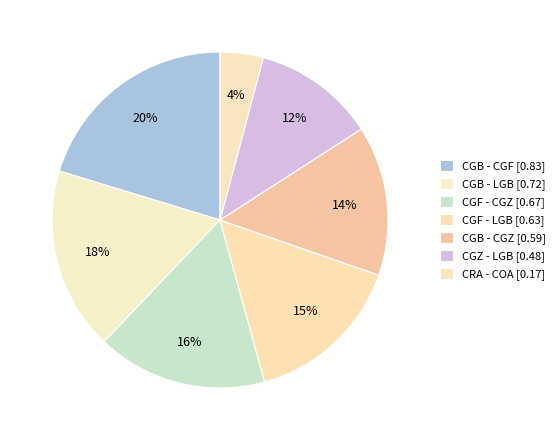

Does CGB - LGB account for over 50% of the chart?

No